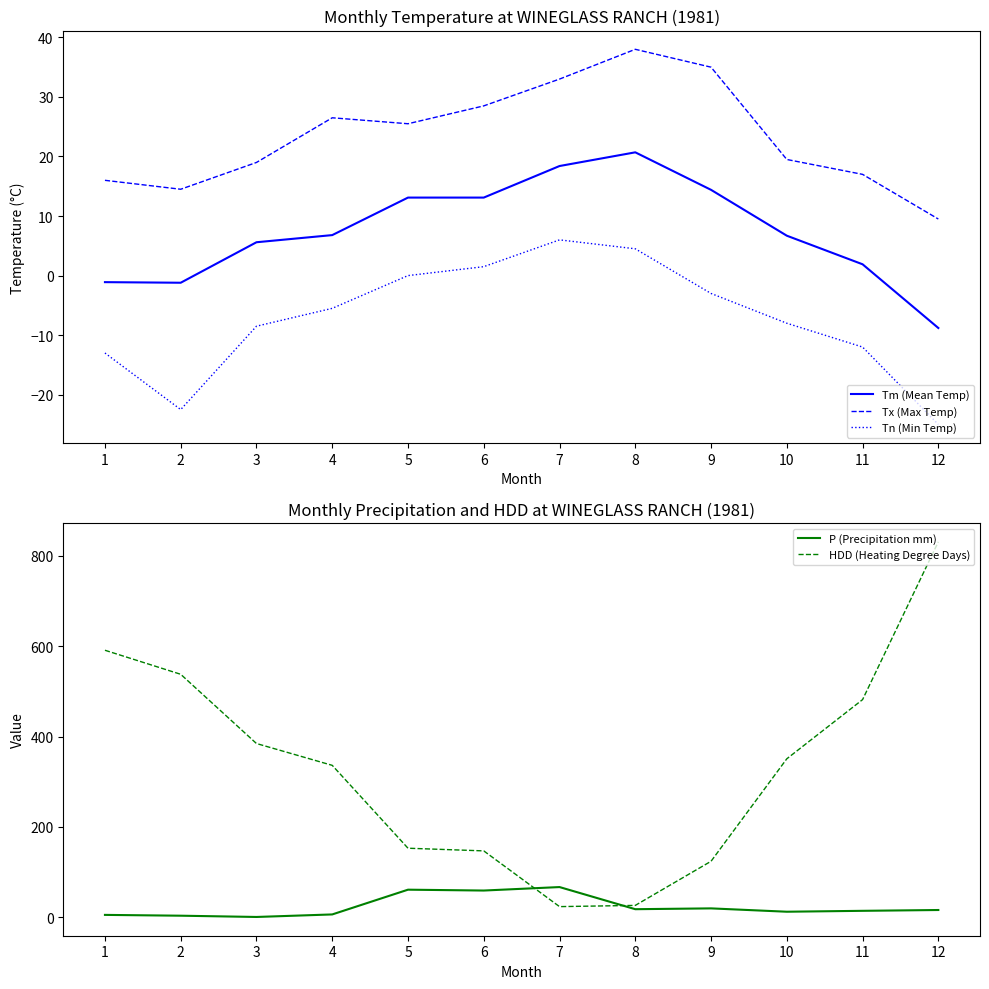

Does the chart have visible grid lines?

No